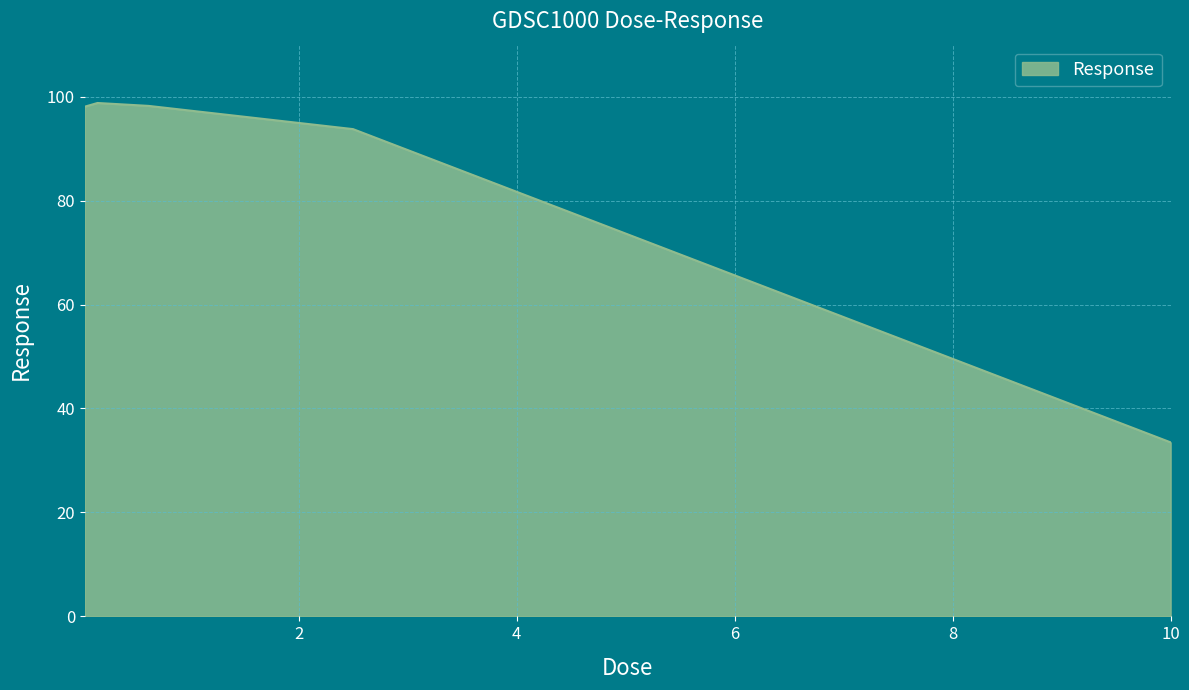

What is the maximum value shown in the chart?

98.8